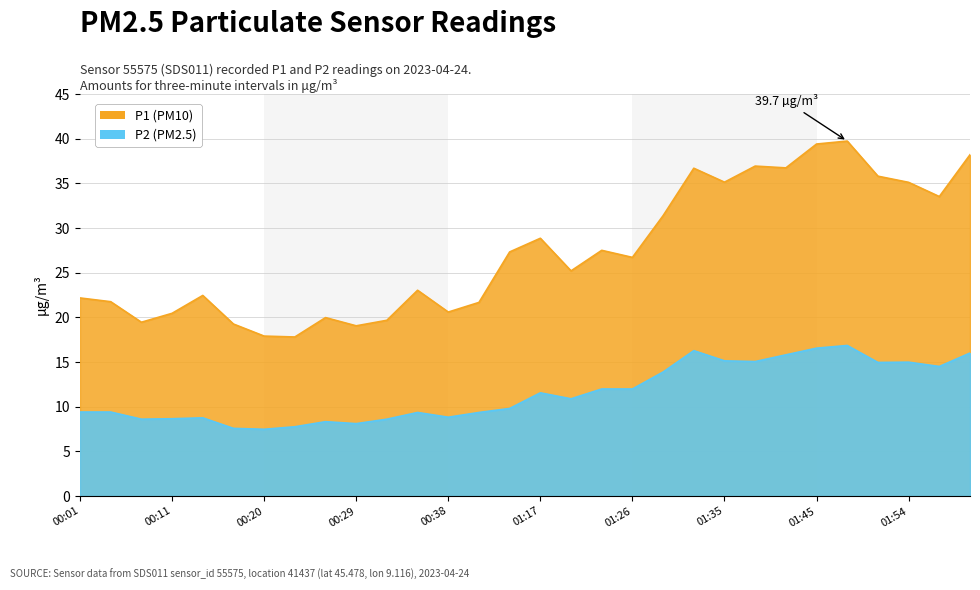

At which category does P2 reach its first local valley?

00:08